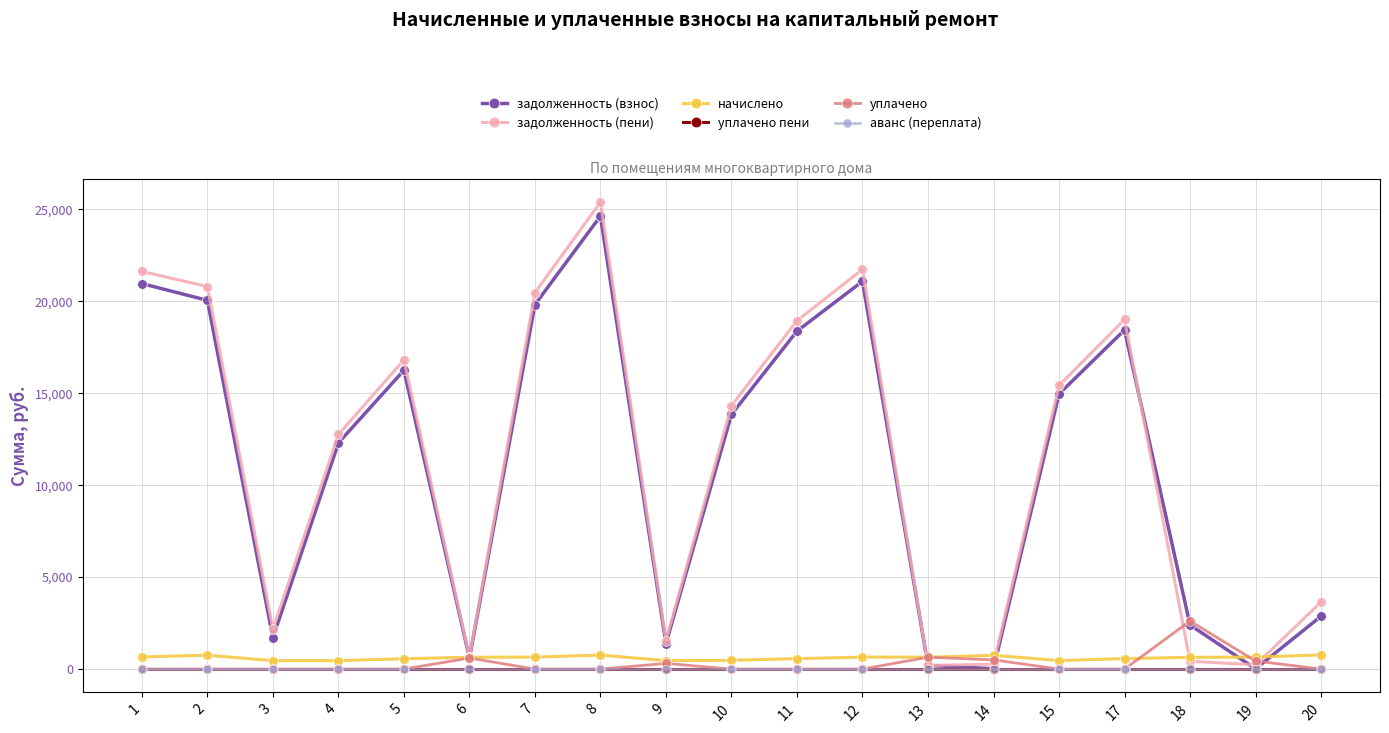

What is the total value across all series at 20?

7283.1